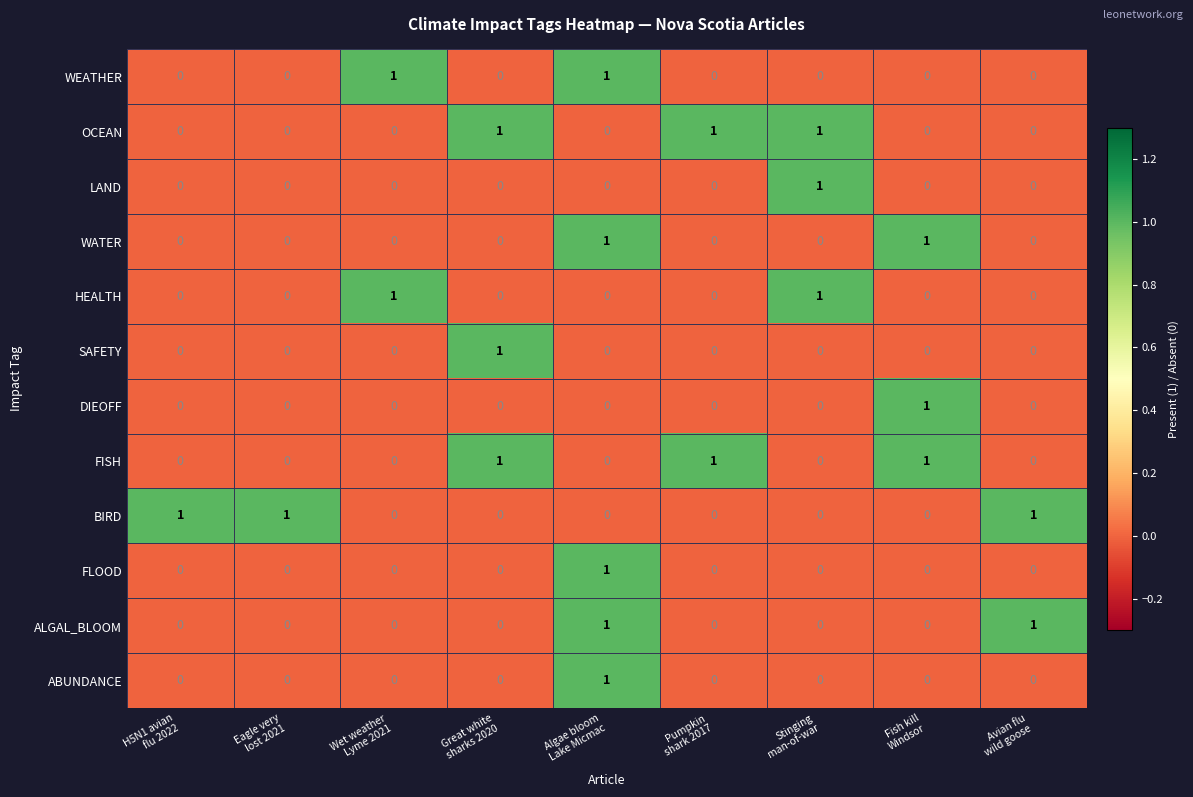

Count the ABUNDANCE values in the range 0 to 1.

9